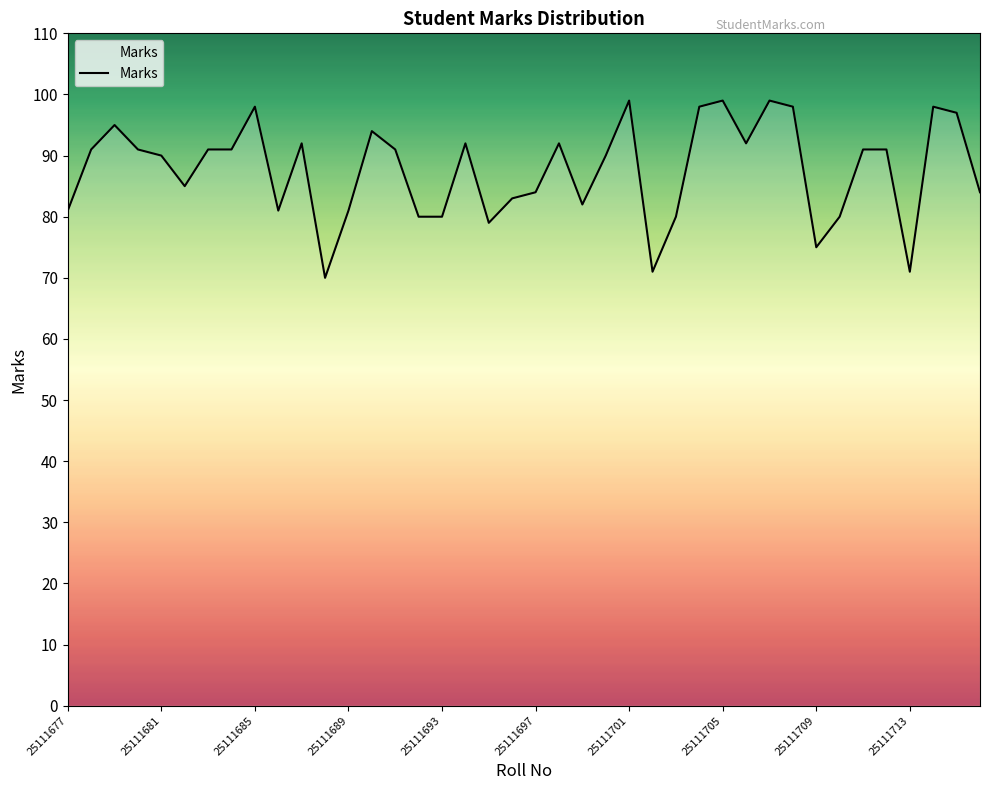

What is the sum of all values?

3507